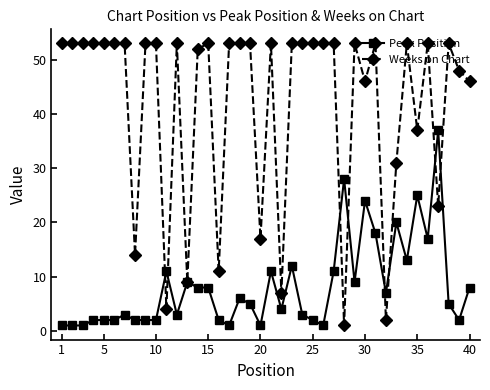

At how many categories does at least one series exceed 49?

26